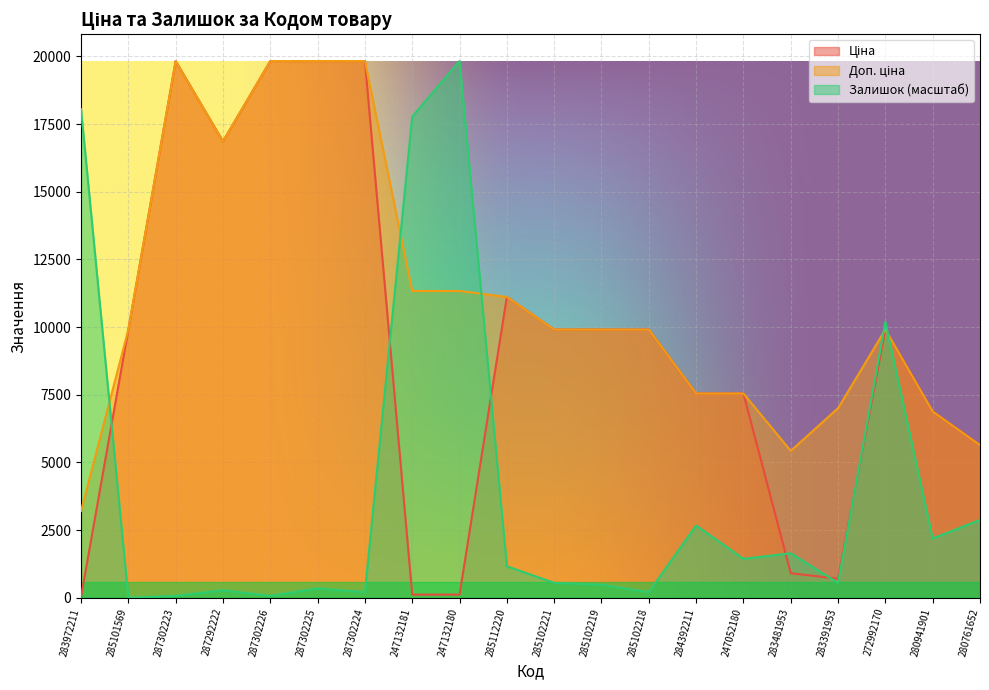

Is the value of Ціна at 285101569 greater than the value of Залишок at 247052180?

Yes